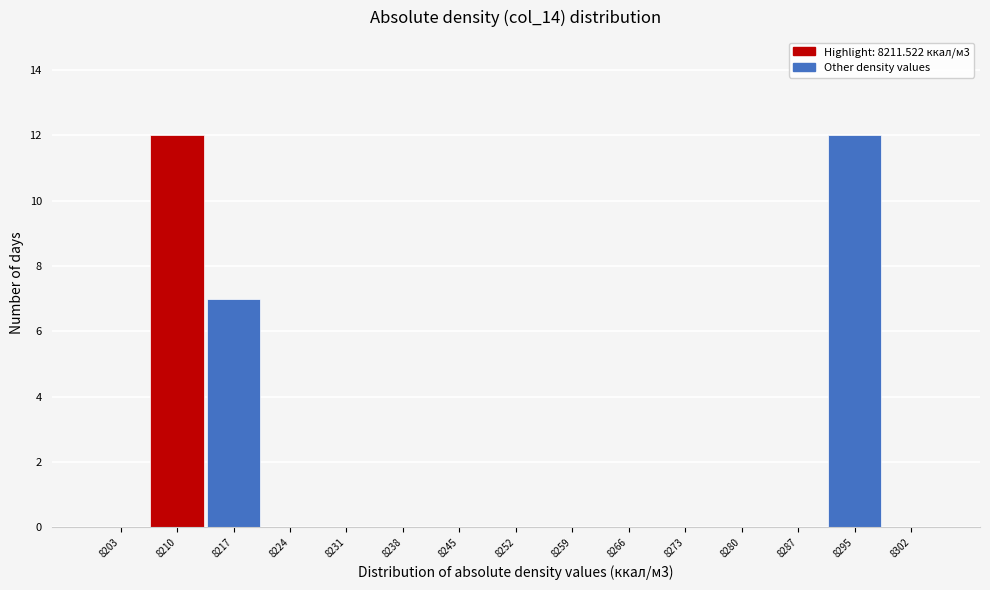

What is the height of the bar covering 8213 to 8220 on the x-axis? Neither the bar edges nor the heights are printed on the chart, so give them approximately, as read against the axes.

7